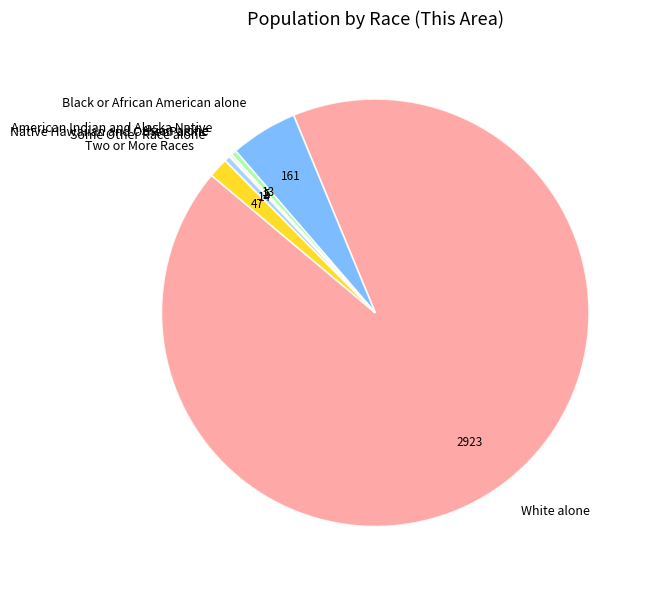

What is the largest slice in the pie chart?

White alone